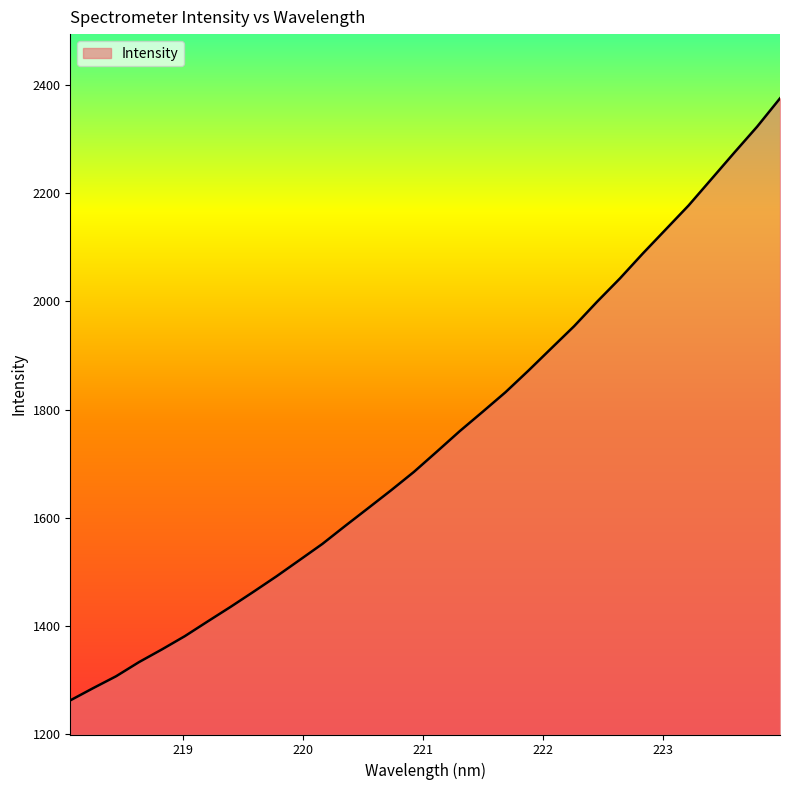

Does the chart display data point markers on the line(s)?

No